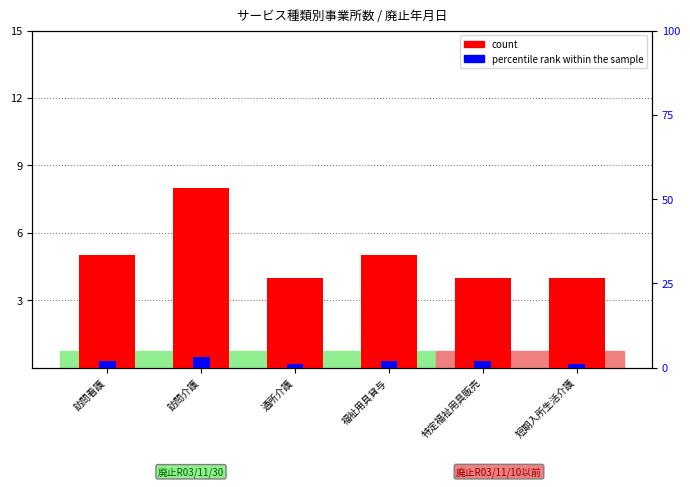

Reading right to left, list all the values displayed in this chart.

count: 短期入所生活介護=4	特定福祉用具販売=4	福祉用具貸与=5	通所介護=4	訪問介護=8	訪問看護=5
percentile rank within the sample: 短期入所生活介護=1	特定福祉用具販売=2	福祉用具貸与=2	通所介護=1	訪問介護=3	訪問看護=2